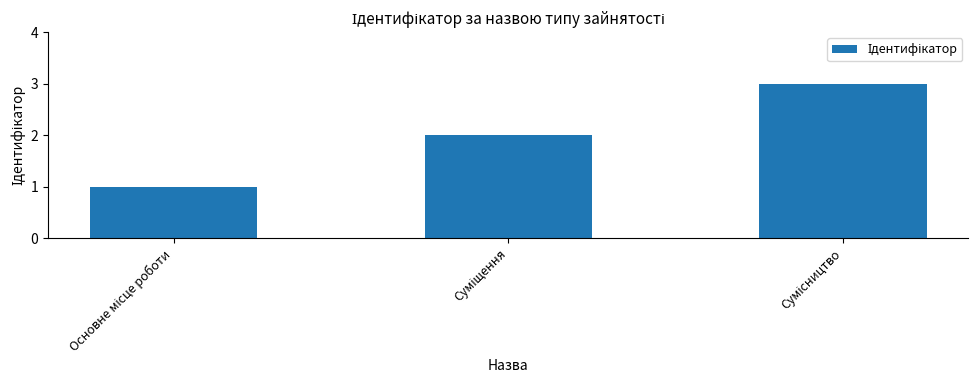

What is the greatest value displayed?

3